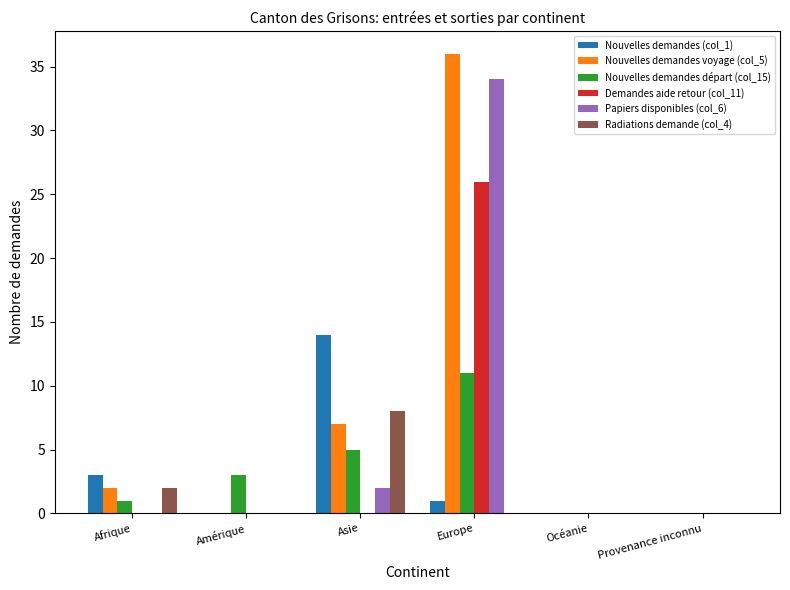

What is the sum of the Nouvelles demandes départ (col_15) values at Amérique and Asie?

8